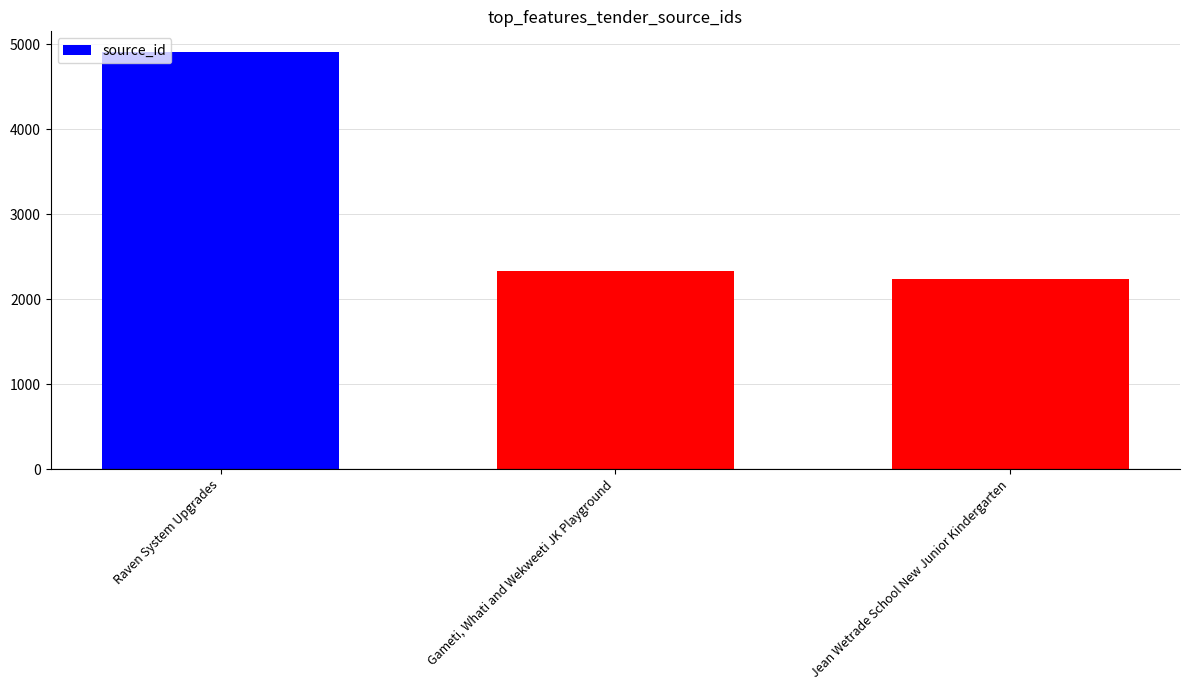

What position from the right is Gameti, Whati and Wekweeti JK Playground?

2